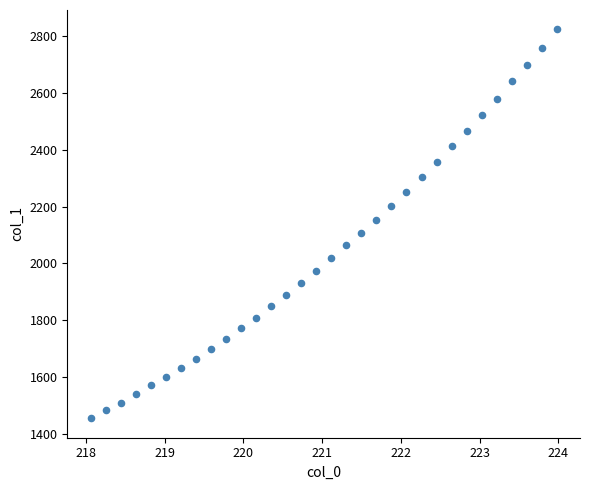

What is the range of X values (max minus min)?

5.9